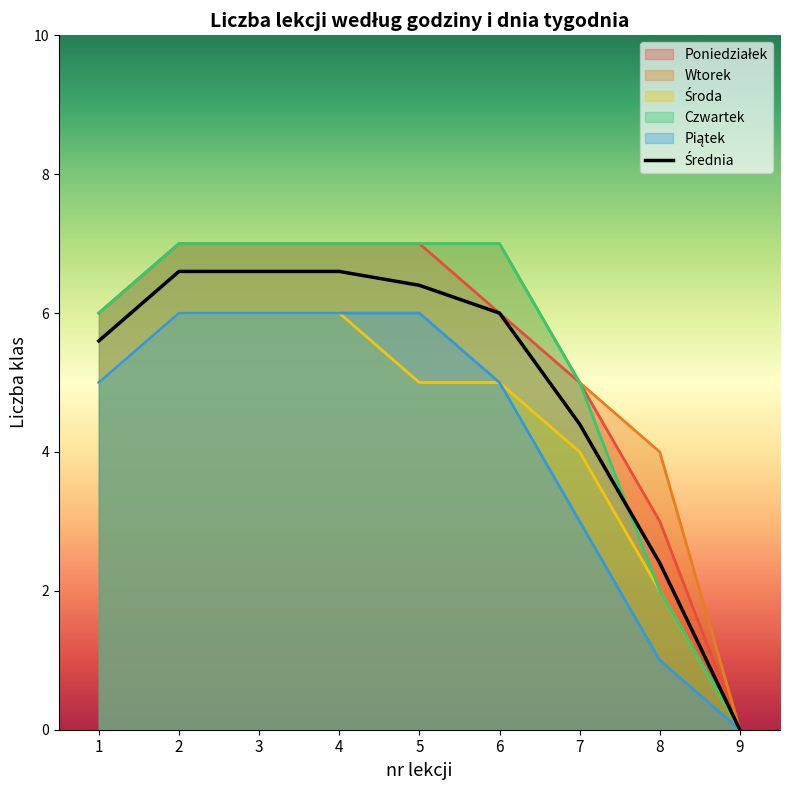

Reading left to right, transcribe all the data shown in this chart.

5.6	6.6	6.6	6.6	6.4	6.0	4.4	2.4	0.0